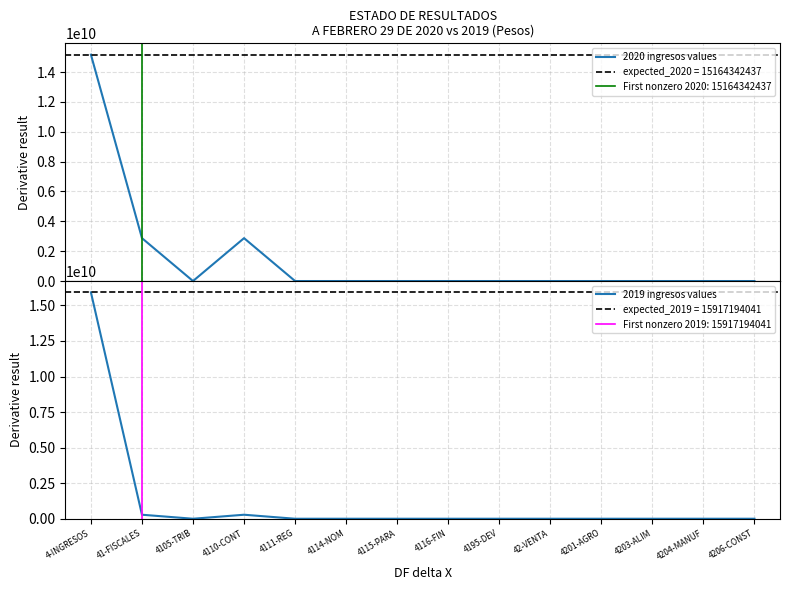

Which series changed the most between 4111-REG and 4116-FIN?

2020 ingresos values